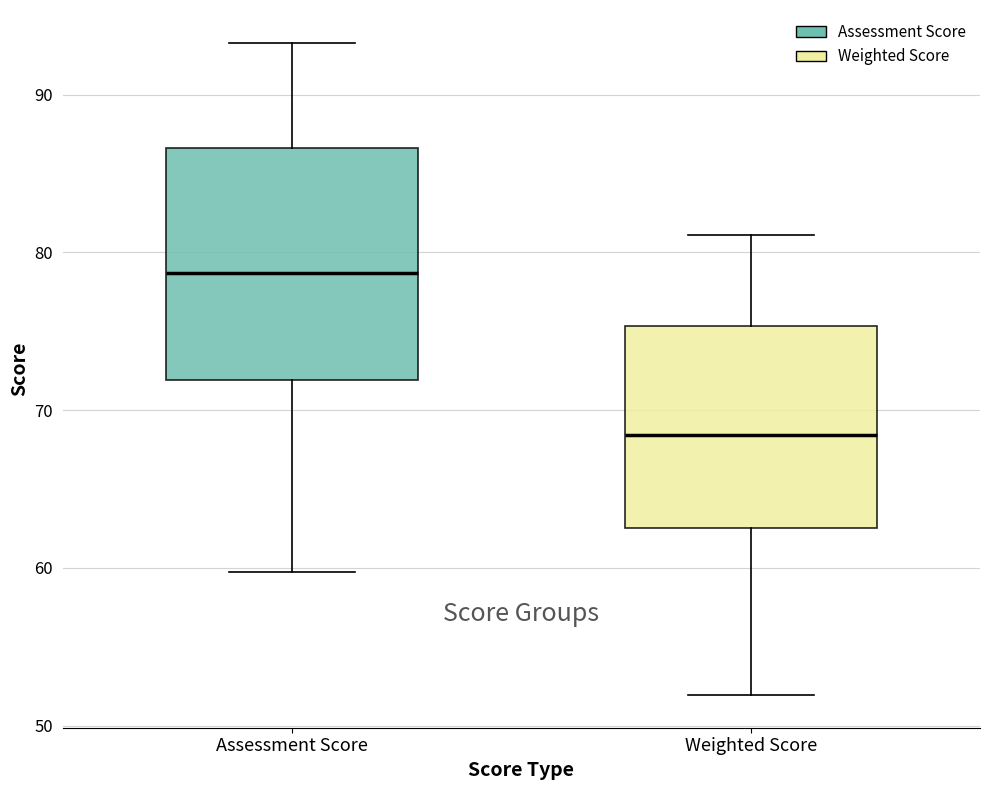

Which box's median line is the highest?

Assessment Score